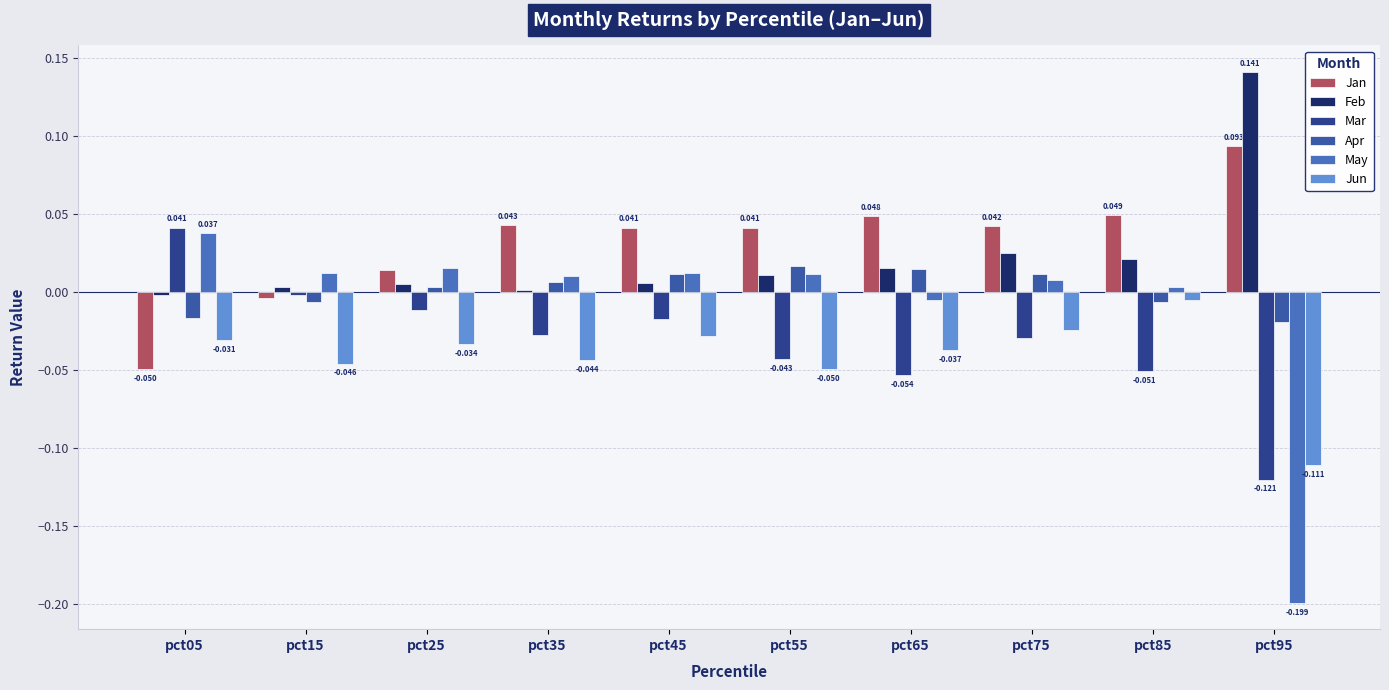

The Jun series shows -0.0 at pct25. True or false?

False